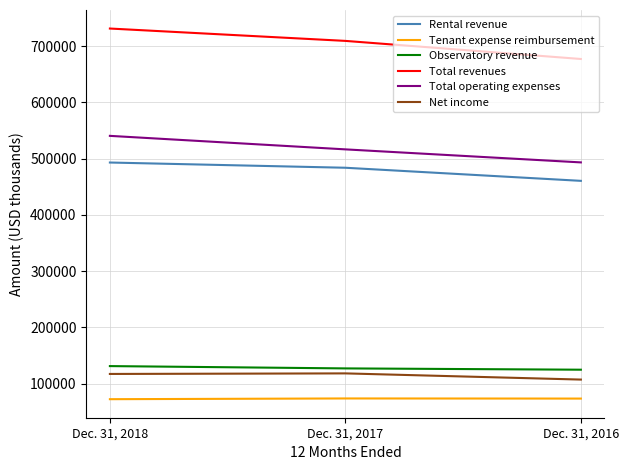

What is the difference between the maximum and minimum values in the Observatory revenue series?

6413